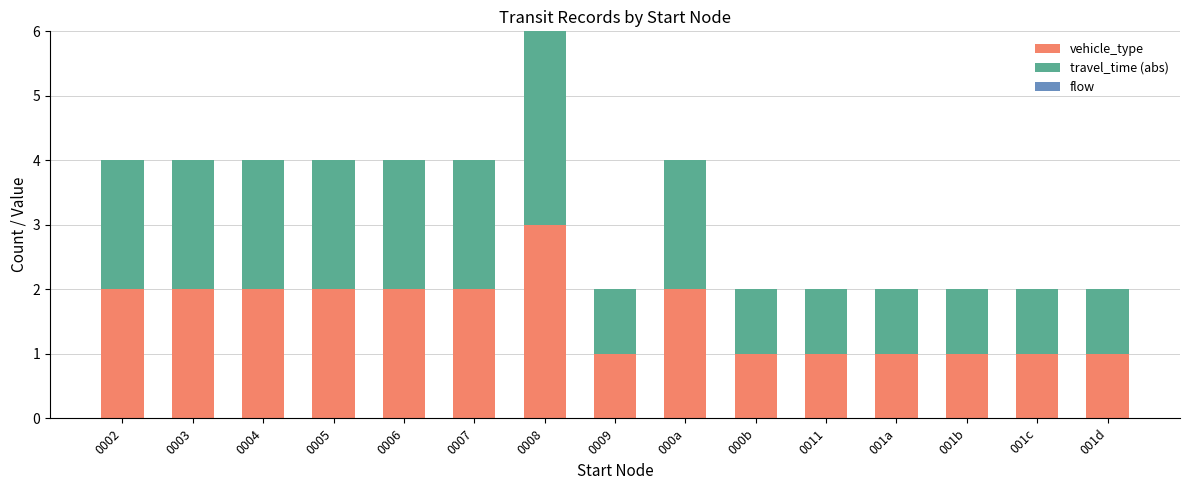

Does the chart contain stacked bars?

Yes